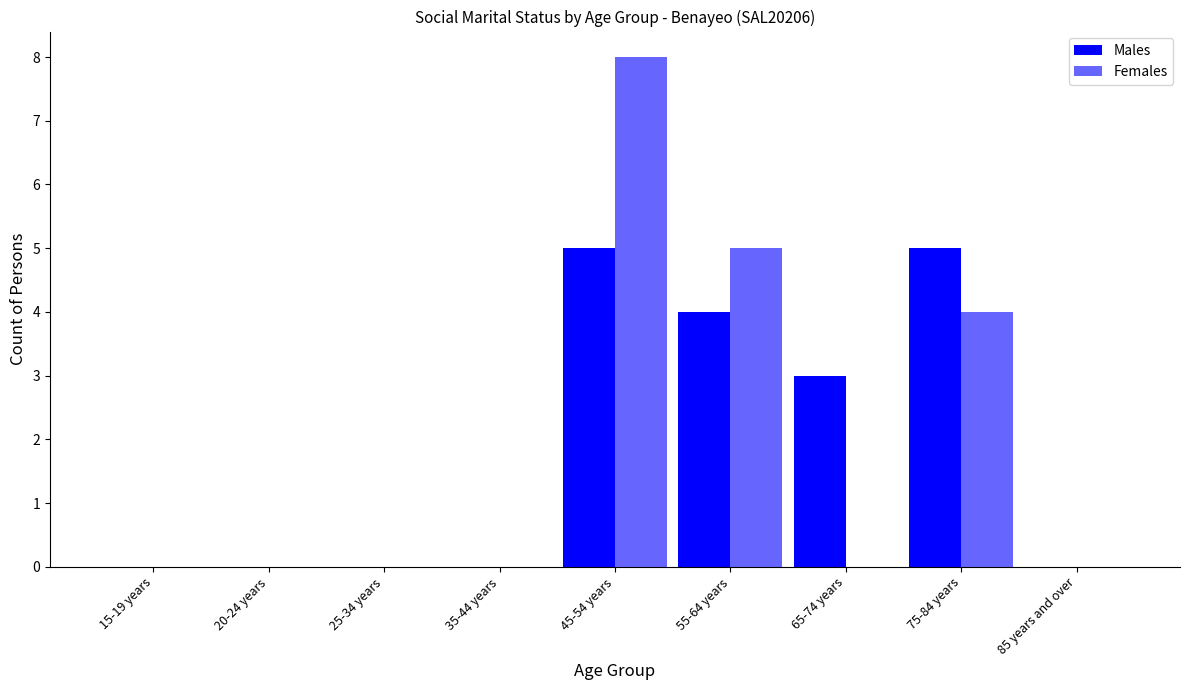

How many categories are shown in the chart?

9